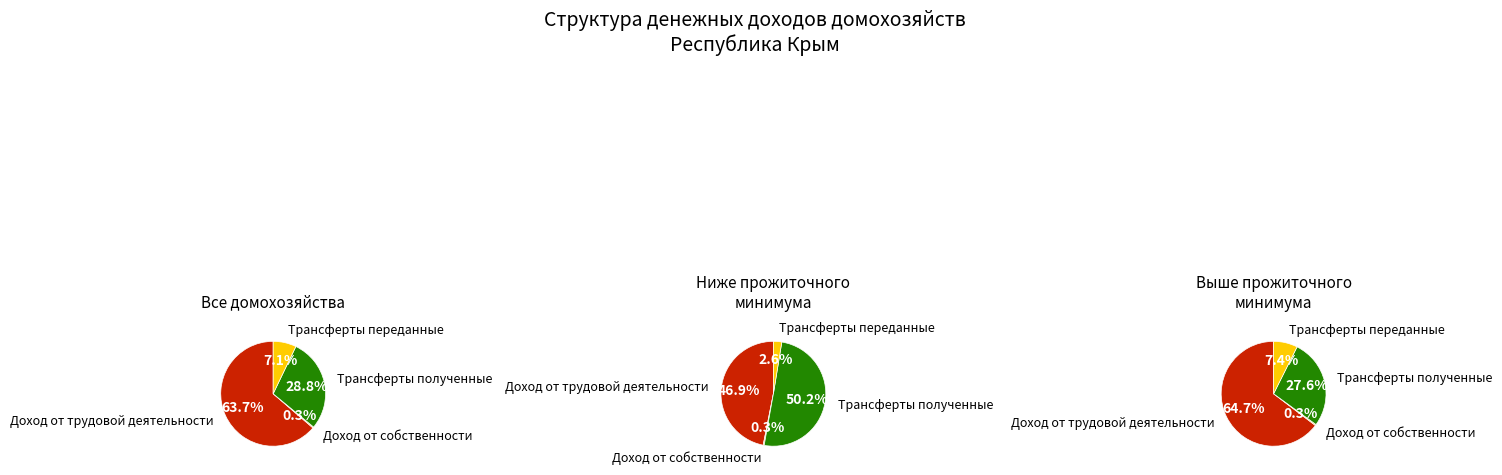

Count the number of slices in the pie.

4